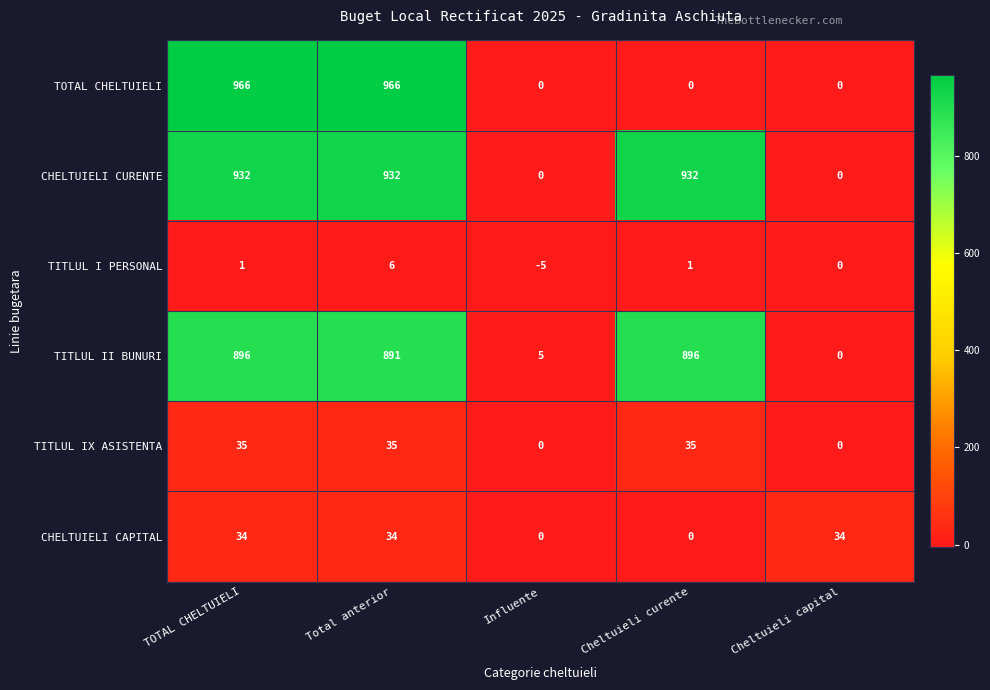

What is the sum of the TITLUL IX ASISTENTA values at Cheltuieli curente and Total anterior?

70